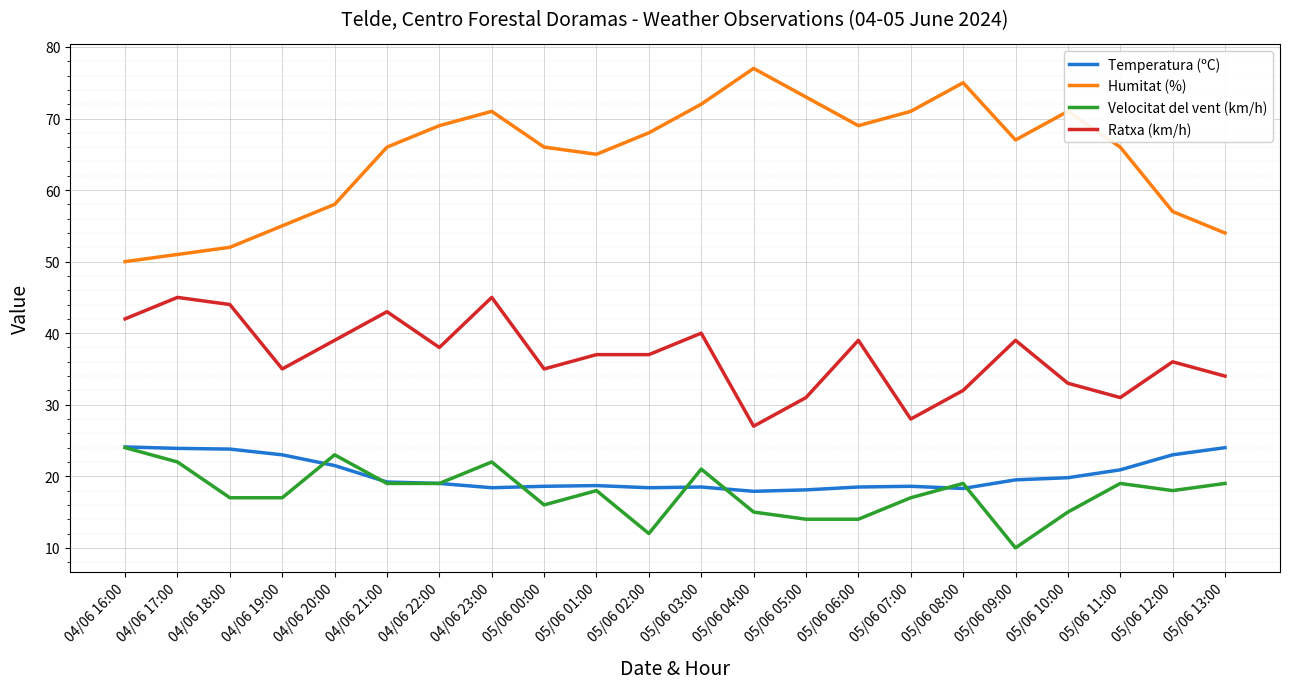

What position from the right is 05/06 06:00?

8